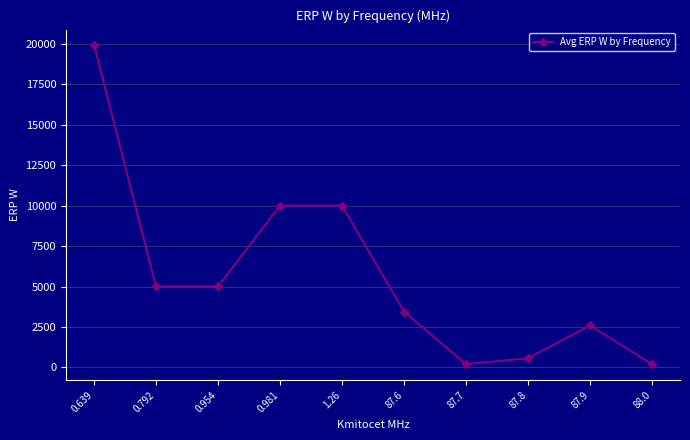

True or false: the data has more than 0 interior local peaks.

True